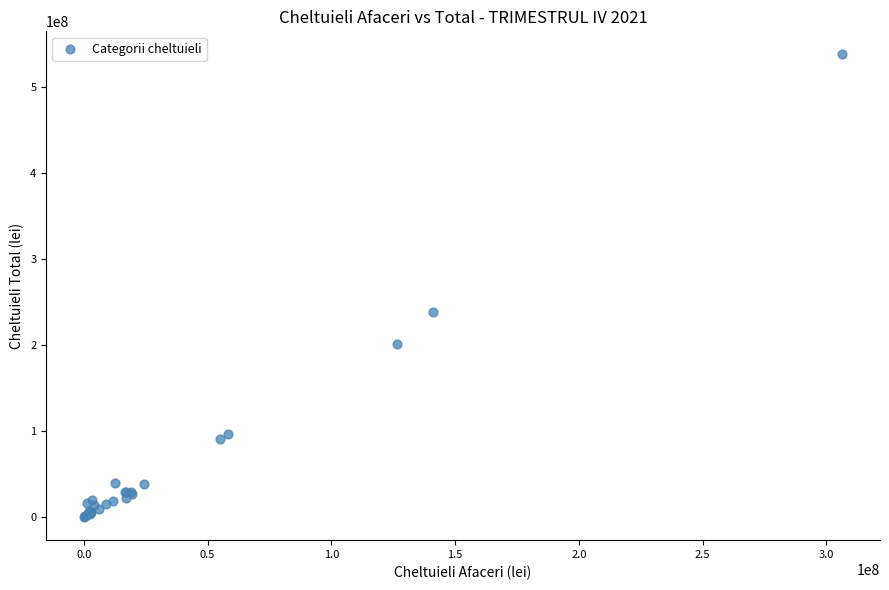

What Y value in the scatter plot is closest to 269211005?

238940590